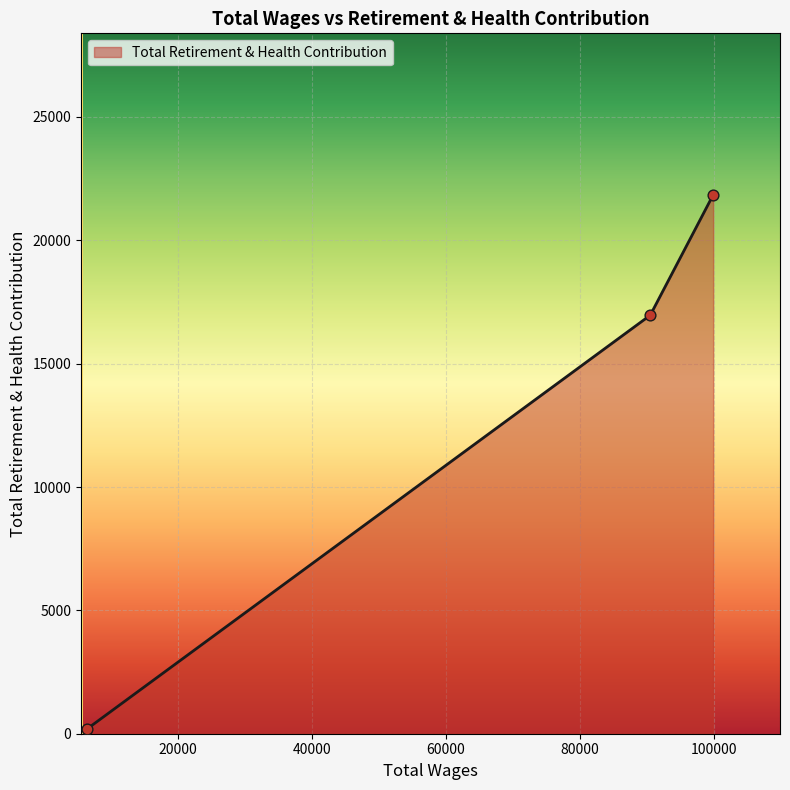

What is the maximum value shown in the chart?

21838